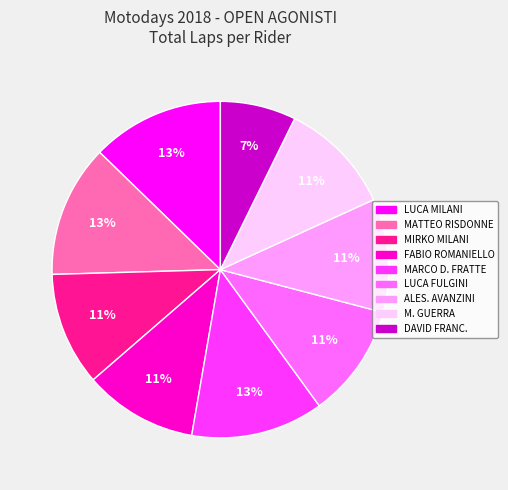

Is there a majority slice in this chart?

No